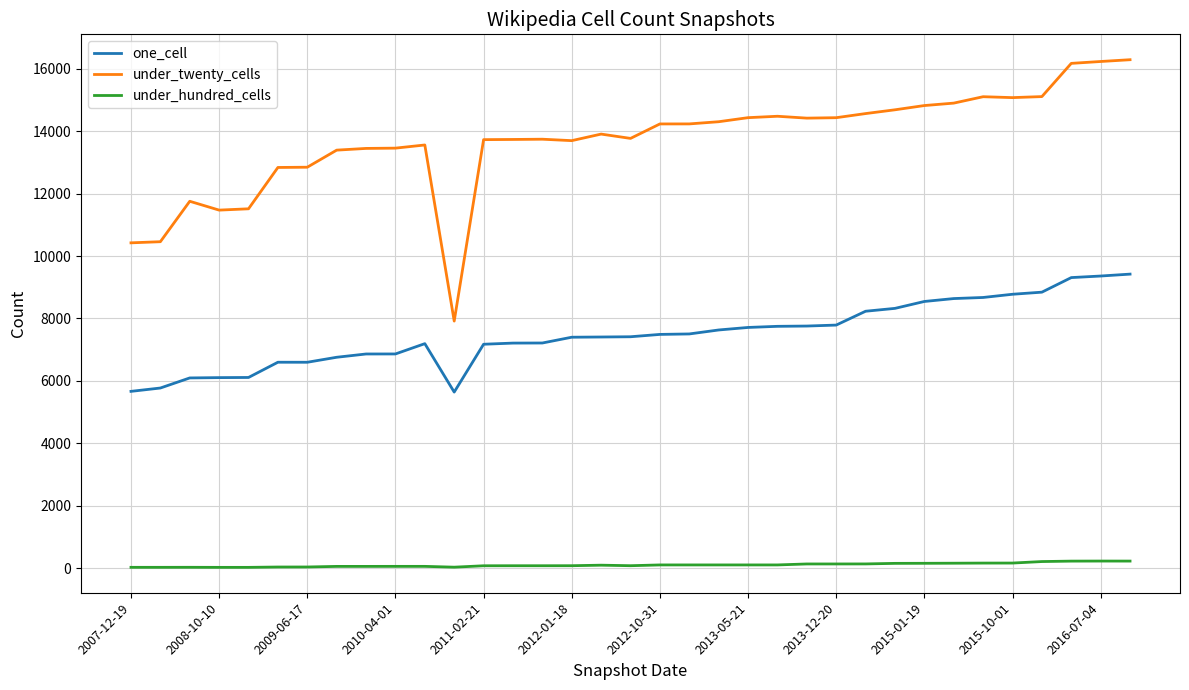

Is this an area chart (filled region under the line)?

No